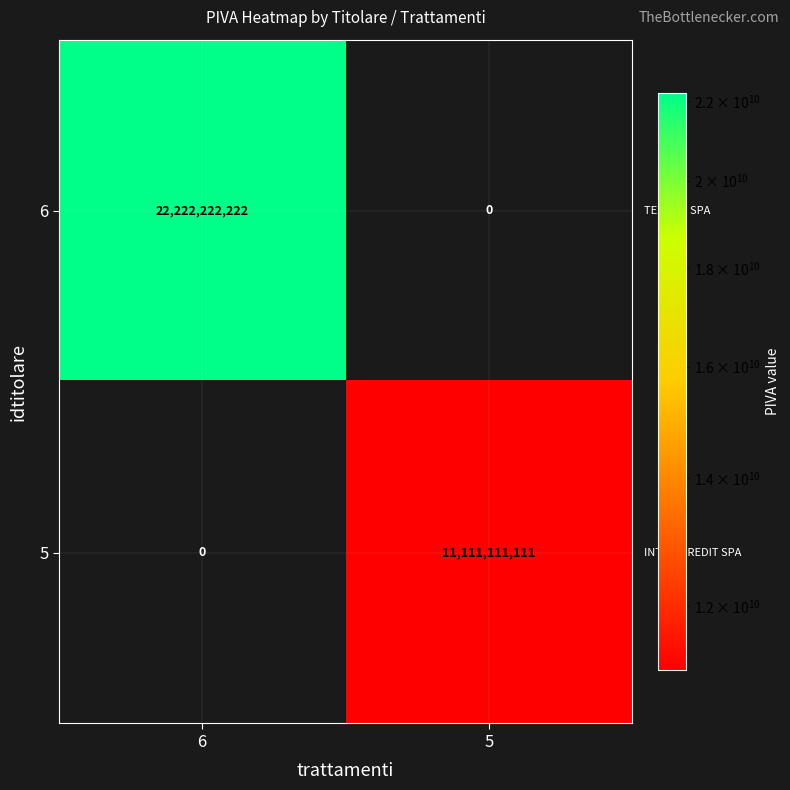

Between 6 and 5, which series saw the biggest shift?

6